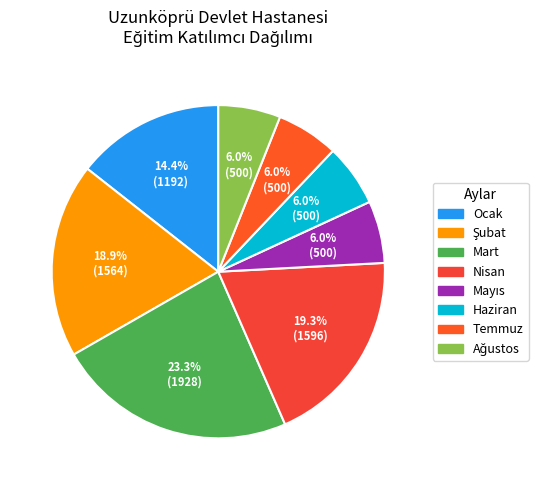

How many slices are in this pie chart?

8